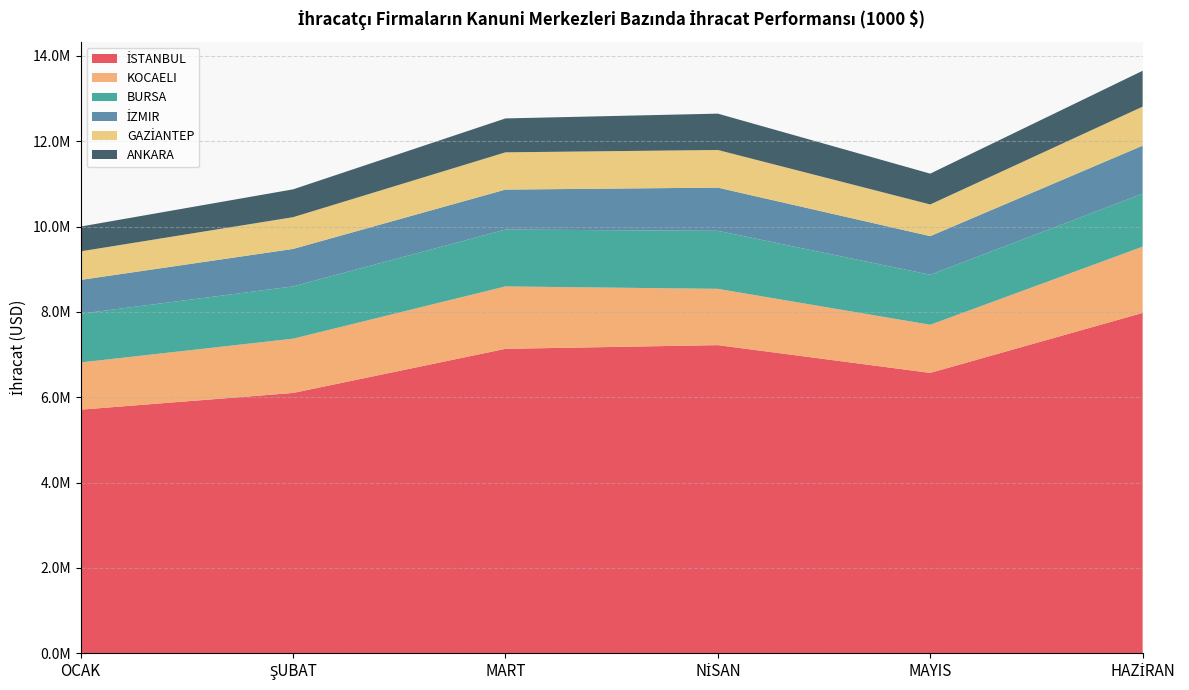

Reading left to right, list all the values displayed in this chart.

İSTANBUL: 5709320.8	6100809.3	7135067.1	7221814.8	6571061.4	7977306.5
KOCAELI: 1106585.5	1272167.3	1462790.5	1319118.6	1127552.5	1552168.5
BURSA: 1141557.1	1225175.5	1332266.5	1359521.4	1172752.5	1241800.8
İZMIR: 792841.1	878024.5	936932.6	1012747.1	904964.1	1125799.1
GAZİANTEP: 669227.7	743982.6	873071.0	882380.9	742297.1	914331.5
ANKARA: 581139.8	652316.6	794624.4	851399.9	722496.7	839828.6